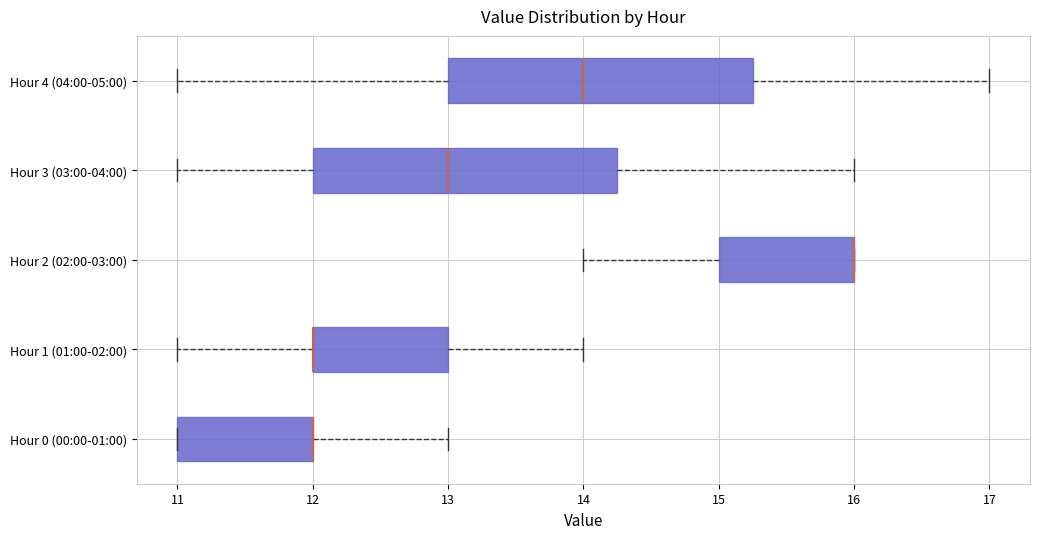

Where is the right edge of the box for Hour 2 (02:00-03:00) on the x-axis? The values are not printed on the chart, so give them approximately, as read against the axis.

16.0